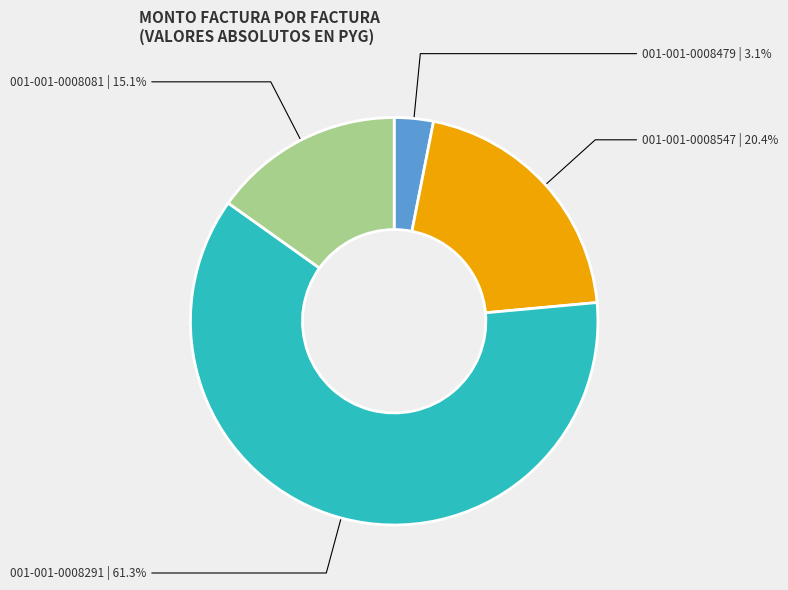

What is the ratio of the value at 001-001-0008547 to the value at 001-001-0008479?

6.6